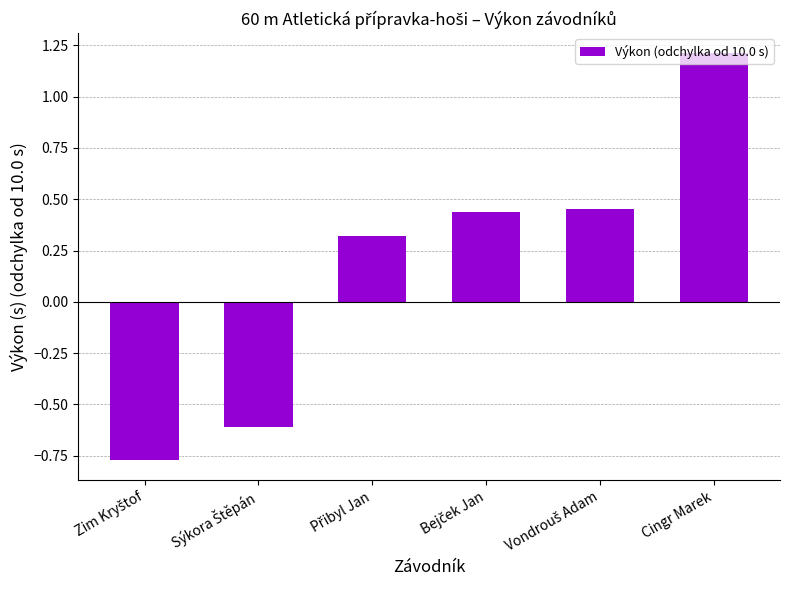

What is the value of the 6th bar from the left?

1.2